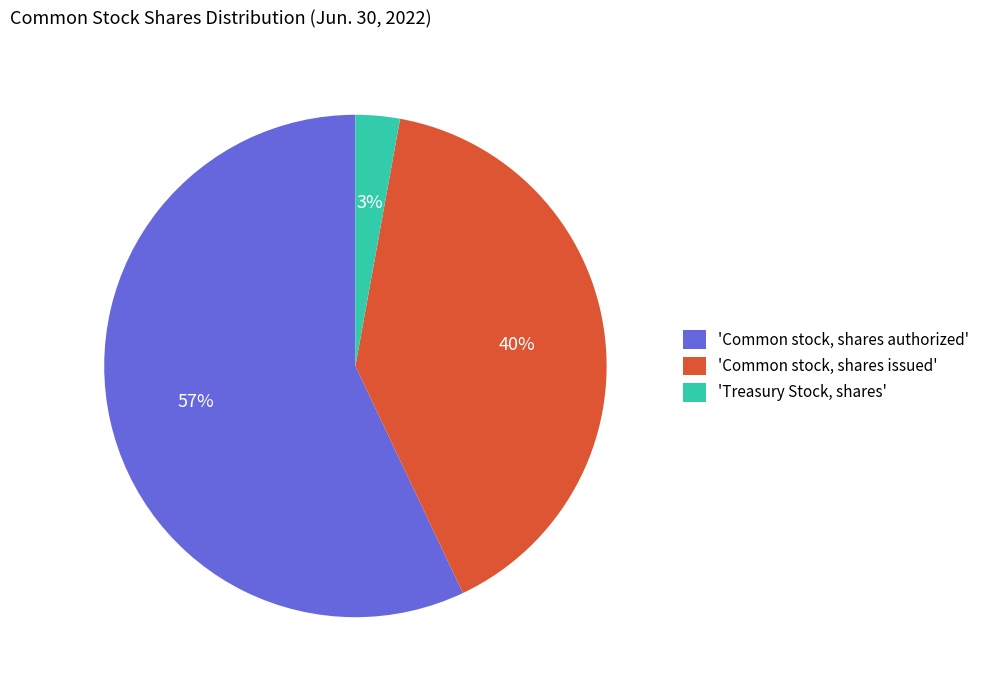

Is it true that 'Common stock, shares authorized' is 57% of the pie?

True